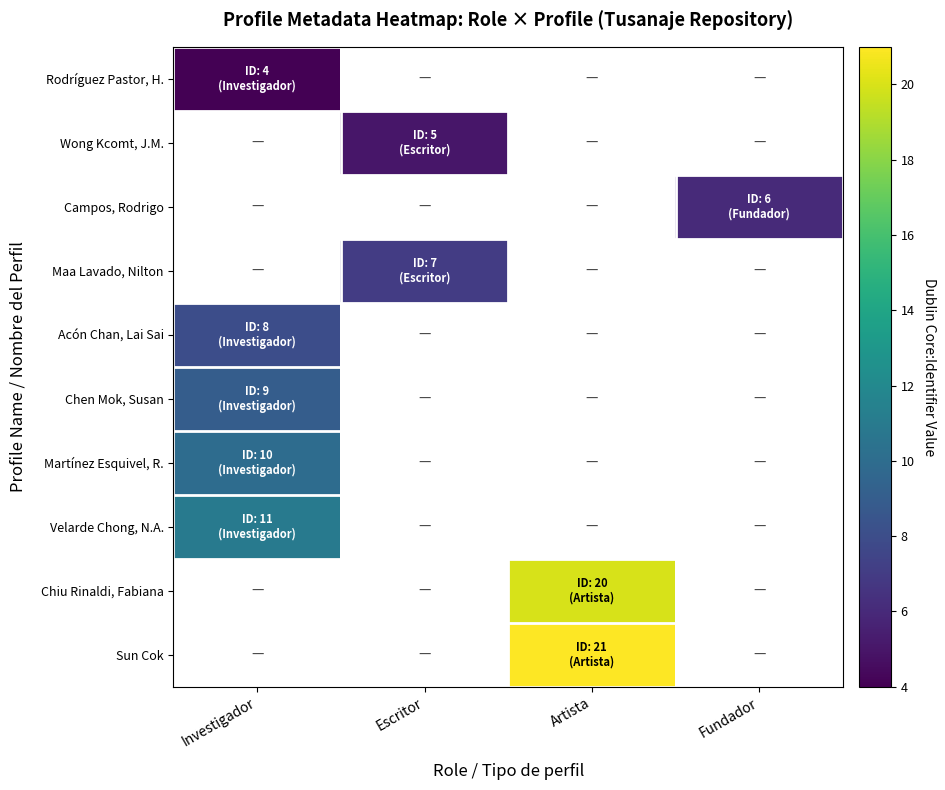

Is the value of Wong Kcomt, J.M. at Escritor greater than the value of Campos, Rodrigo at Escritor?

No